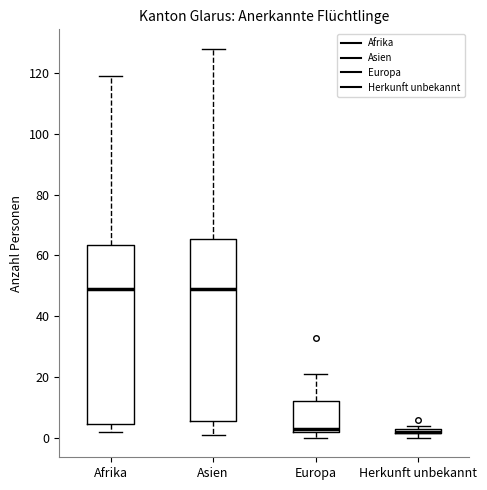

Where does the upper whisker of the box for Europa end on the y-axis? The values are not printed on the chart, so give them approximately, as read against the axis.

22